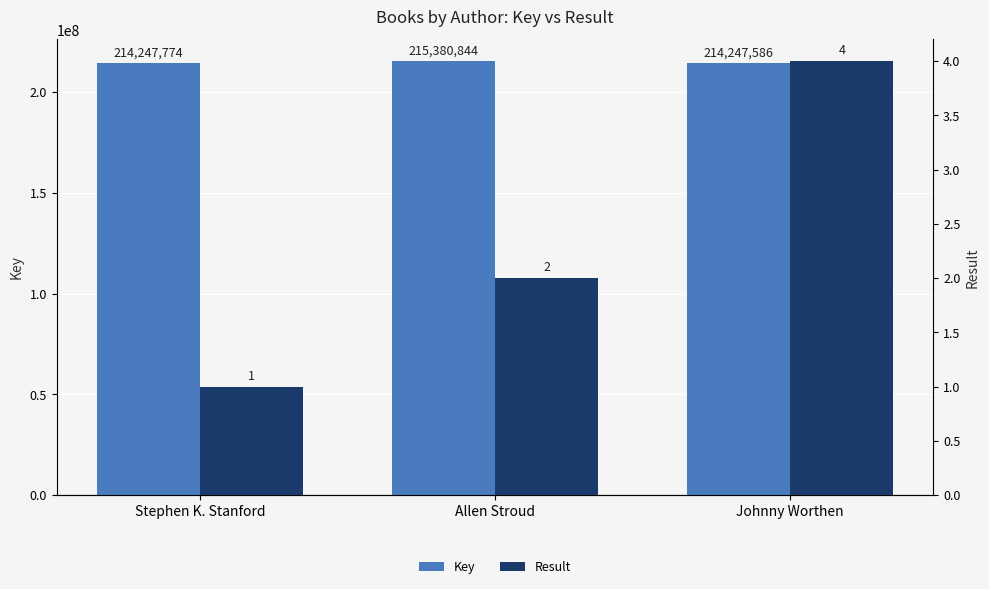

List the series in order of their overall mean, lowest first.

Result, Key